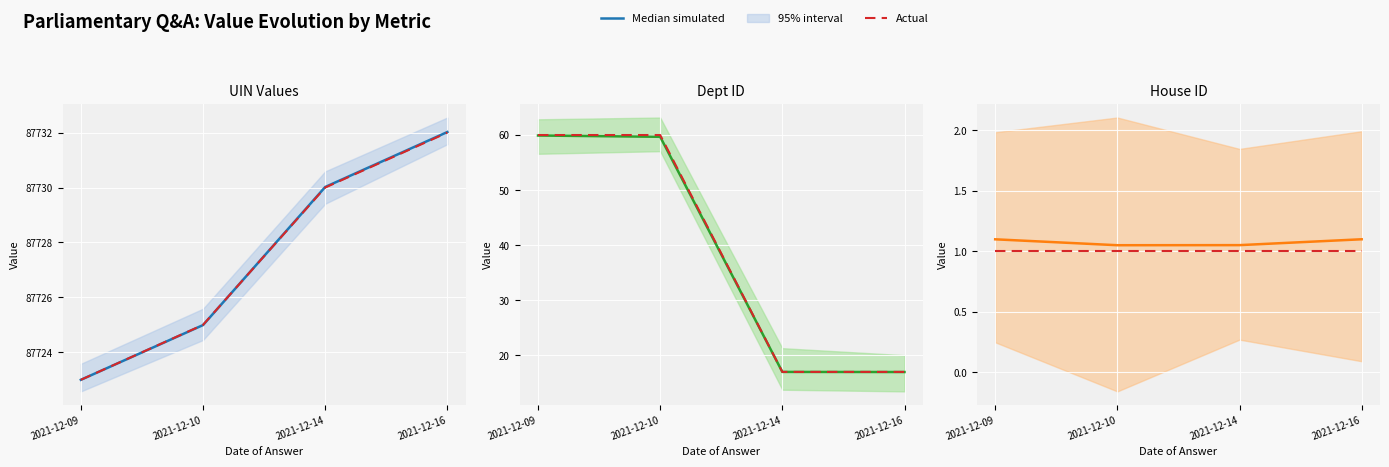

Which has a higher value, 2021-12-09 or 2021-12-16?

2021-12-16